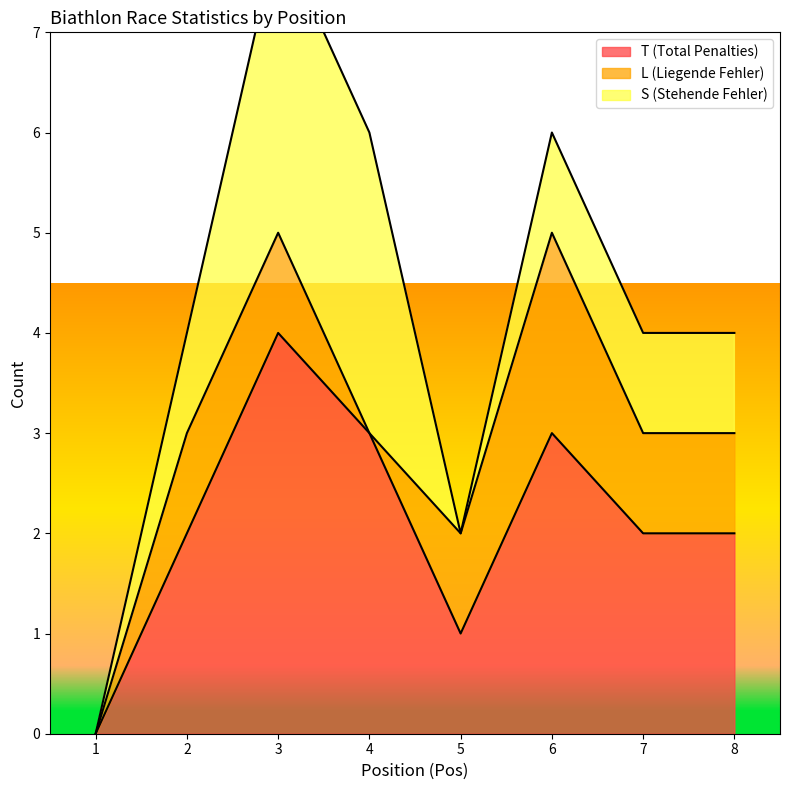

Reading left to right, transcribe all the data shown in this chart.

T (Total Penalties): 0	2	4	3	1	3	2	2
L (Liegende Fehler): 0	1	1	0	1	2	1	1
S (Stehende Fehler): 0	1	3	3	0	1	1	1